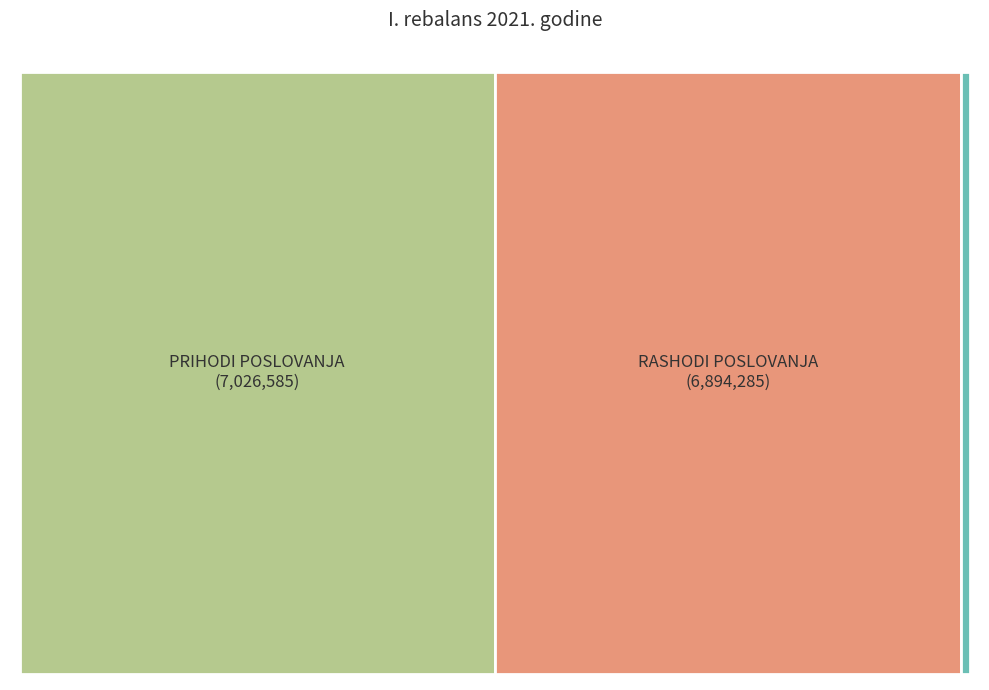

Is there a majority slice in this chart?

No